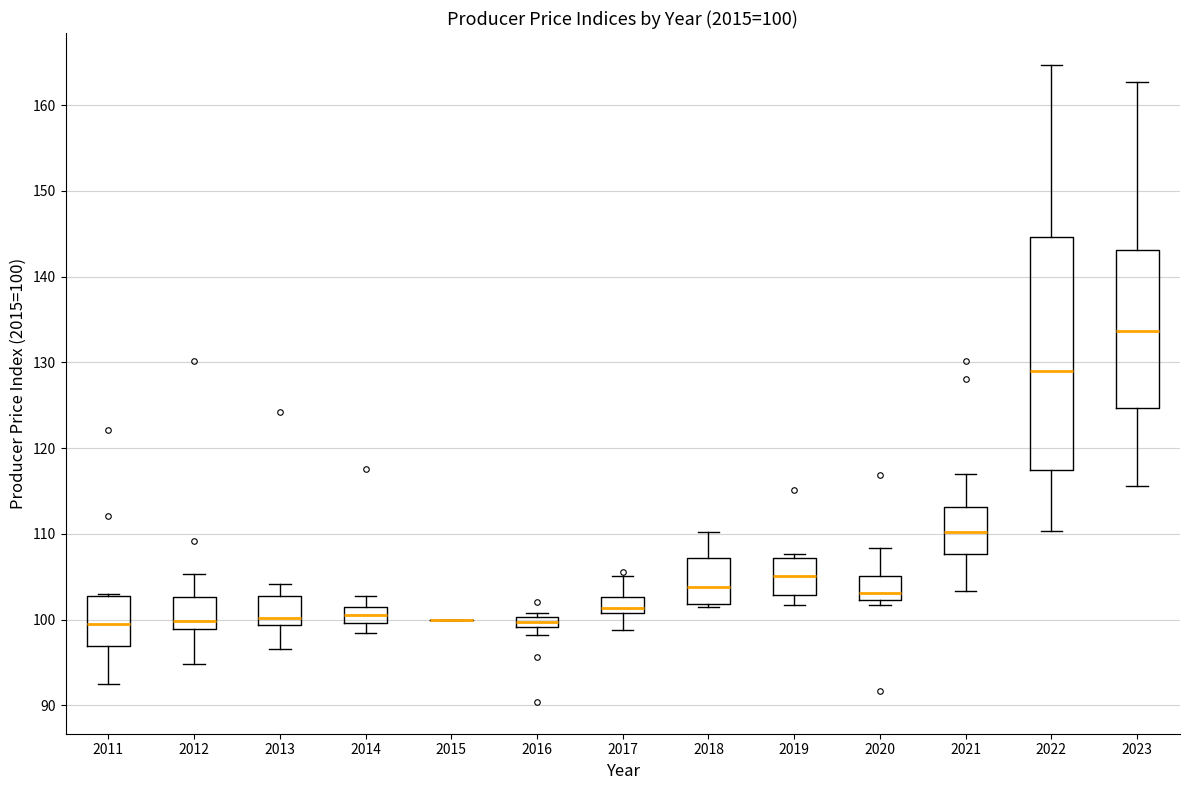

Comparing the boxes themselves (not the whiskers), which one is the tallest?

2022